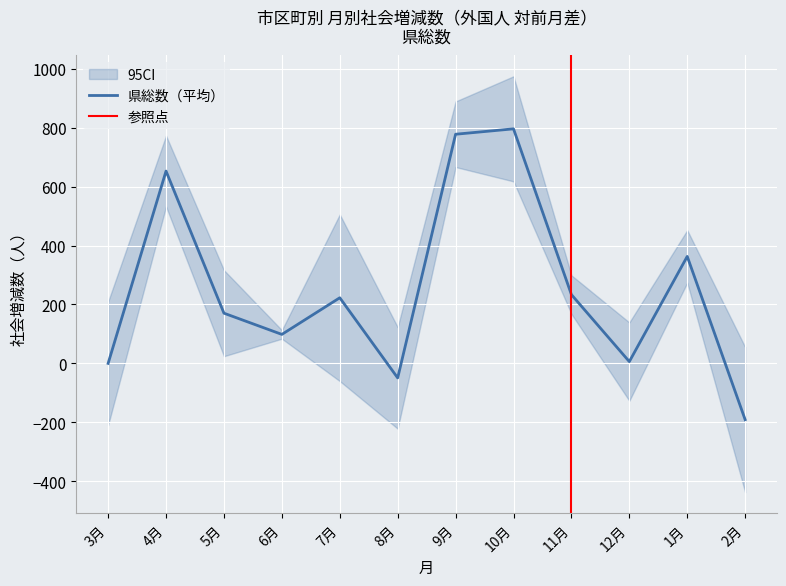

The value of 県総数（平均） at 11月 is 233.3. True or false?

True